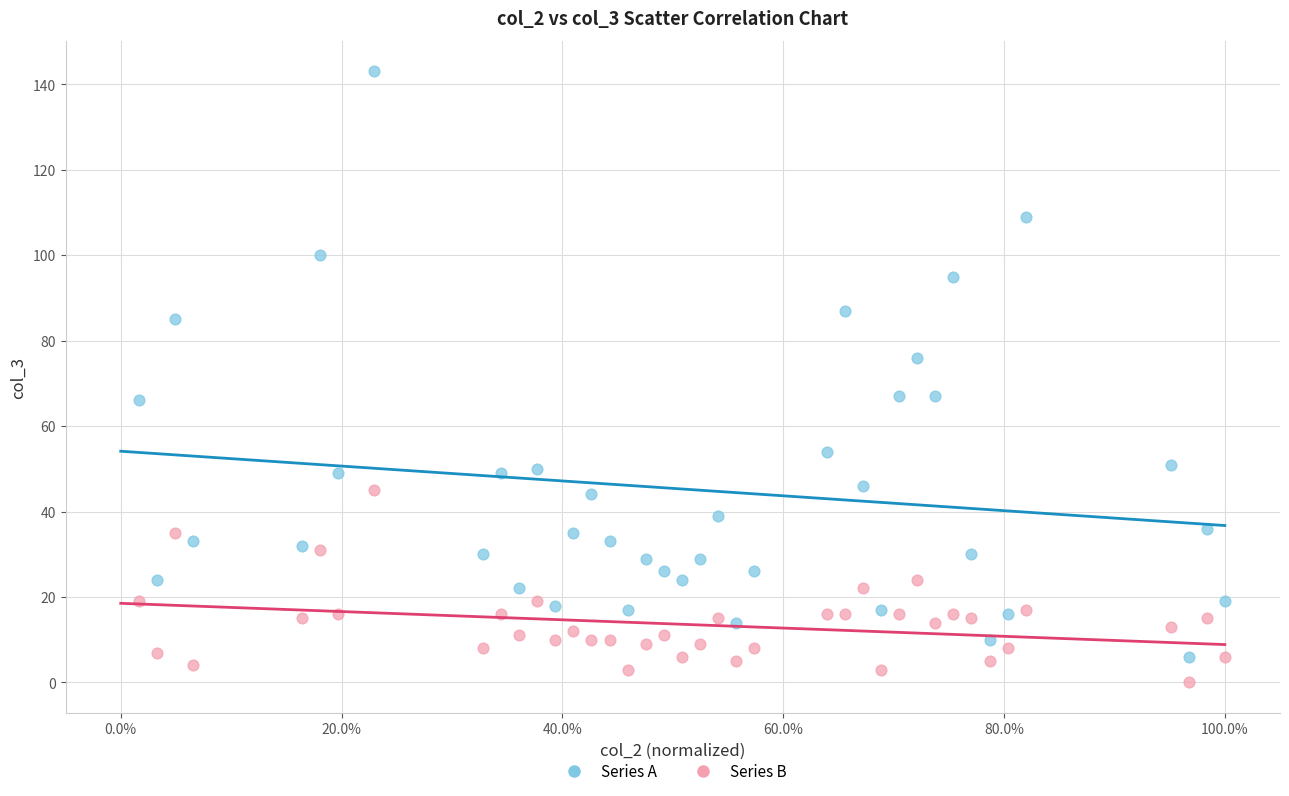

Which series has the widest spread of Y values?

Series A